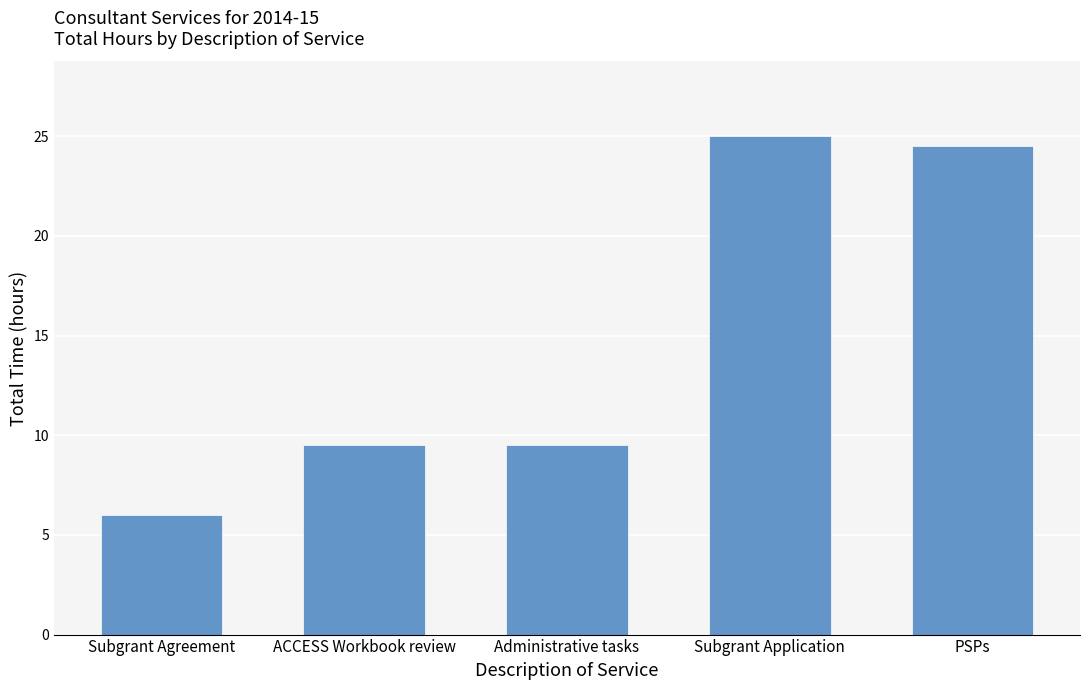

The value at Administrative tasks is 9.5. True or false?

True